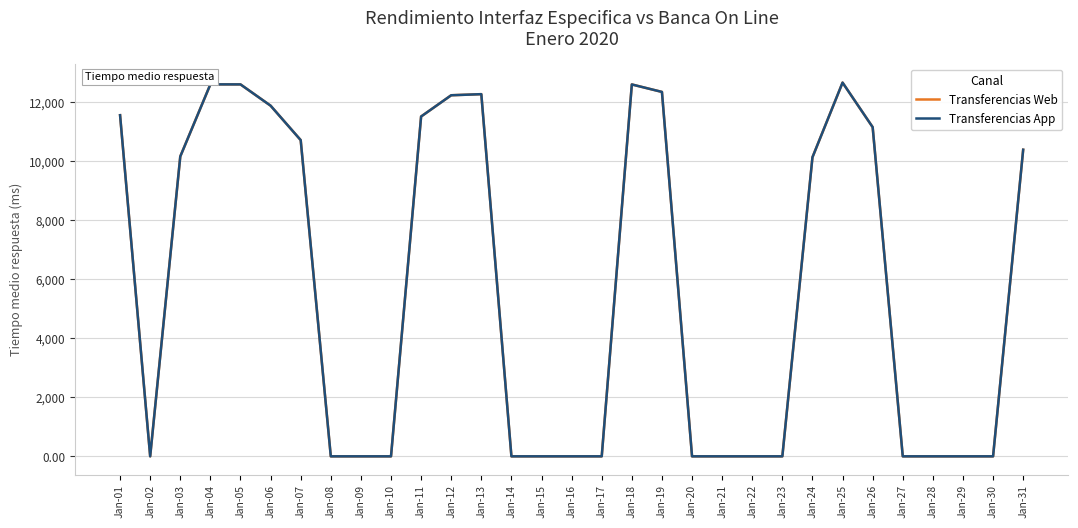

Reading right to left, list all the values displayed in this chart.

Transferencias Web: Jan-31=10392.0	Jan-30=0.9	Jan-29=0.9	Jan-28=0.9	Jan-27=0.9	Jan-26=11157.0	Jan-25=12667.0	Jan-24=10136.0	Jan-23=1.0	Jan-22=0.9	Jan-21=0.9	Jan-20=0.9	Jan-19=12351.0	Jan-18=12604.0	Jan-17=0.9	Jan-16=1.0	Jan-15=0.8	Jan-14=0.9	Jan-13=12275.0	Jan-12=12238.0	Jan-11=11518.0	Jan-10=1.0	Jan-09=0.9	Jan-08=0.9	Jan-07=10718.0	Jan-06=11885.0	Jan-05=12606.0	Jan-04=12607.0	Jan-03=10164.0	Jan-02=1.1	Jan-01=11562.0
Transferencias App: Jan-31=10392.0	Jan-30=0.9	Jan-29=0.9	Jan-28=0.9	Jan-27=0.9	Jan-26=11157.0	Jan-25=12667.0	Jan-24=10136.0	Jan-23=1.0	Jan-22=0.9	Jan-21=0.9	Jan-20=0.9	Jan-19=12351.0	Jan-18=12604.0	Jan-17=0.9	Jan-16=1.0	Jan-15=0.8	Jan-14=0.9	Jan-13=12275.0	Jan-12=12238.0	Jan-11=11518.0	Jan-10=1.0	Jan-09=0.9	Jan-08=0.9	Jan-07=10718.0	Jan-06=11885.0	Jan-05=12606.0	Jan-04=12607.0	Jan-03=10164.0	Jan-02=1.1	Jan-01=11562.0